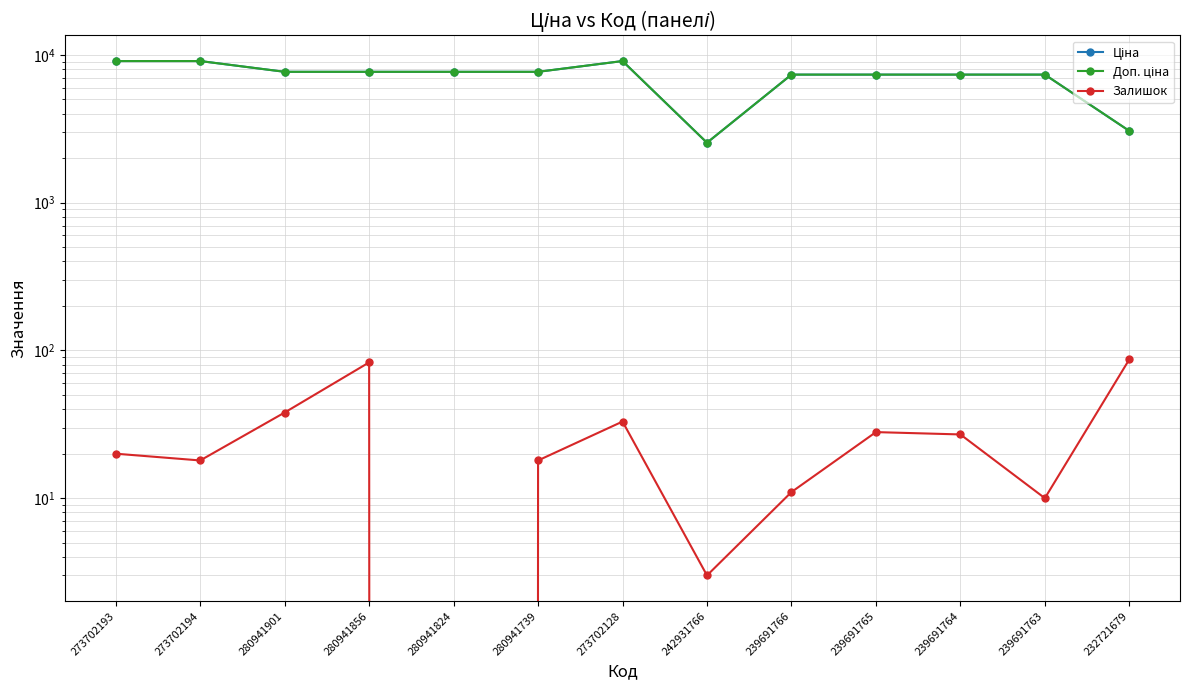

How many values in the Ціна series are below 7687?

6